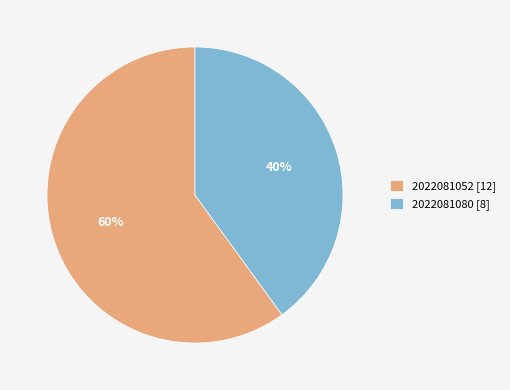

To the nearest percent, what is the difference between the largest and smallest slice percentages?

20%